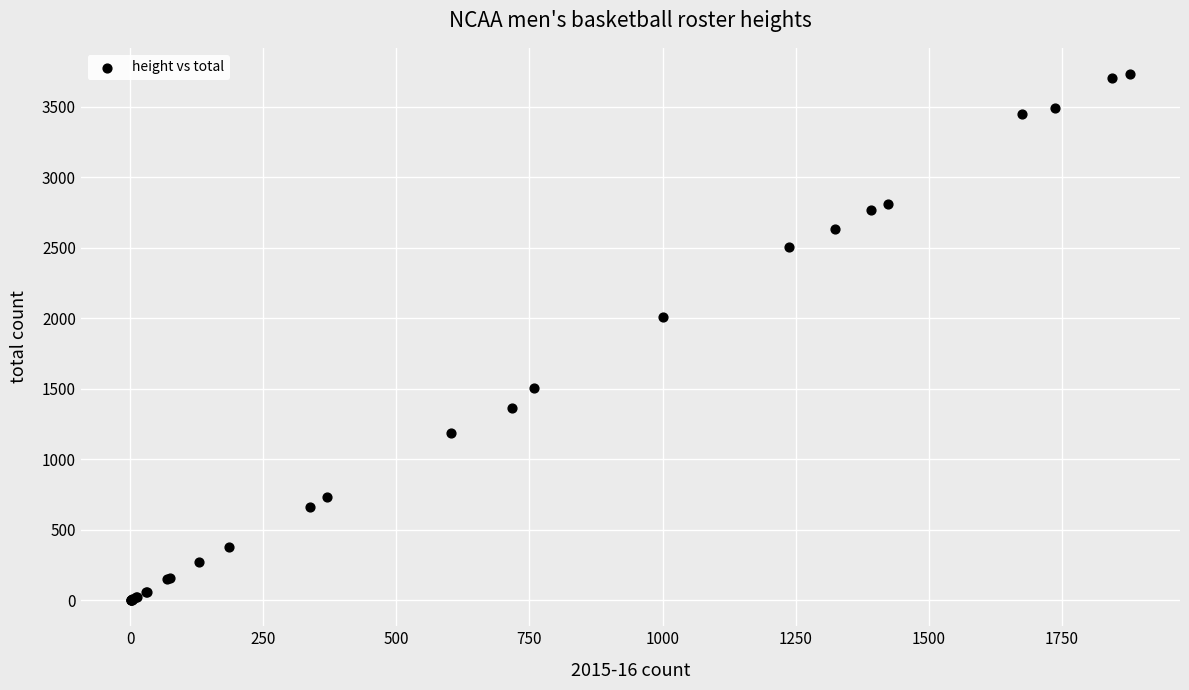

What Y value in the scatter plot is closest to 1866?

2009